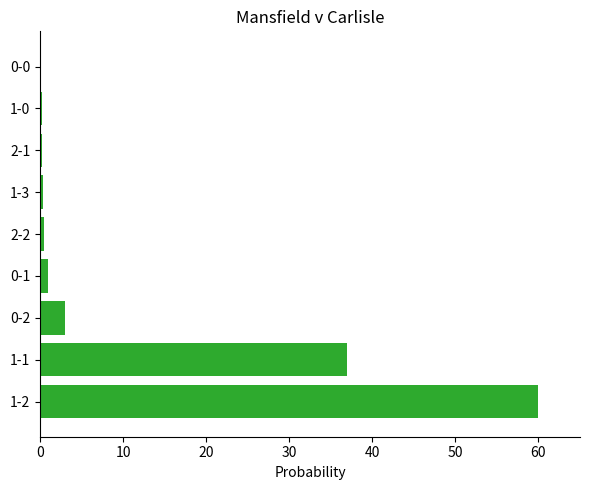

Which has a higher value, 1-2 or 0-2?

1-2